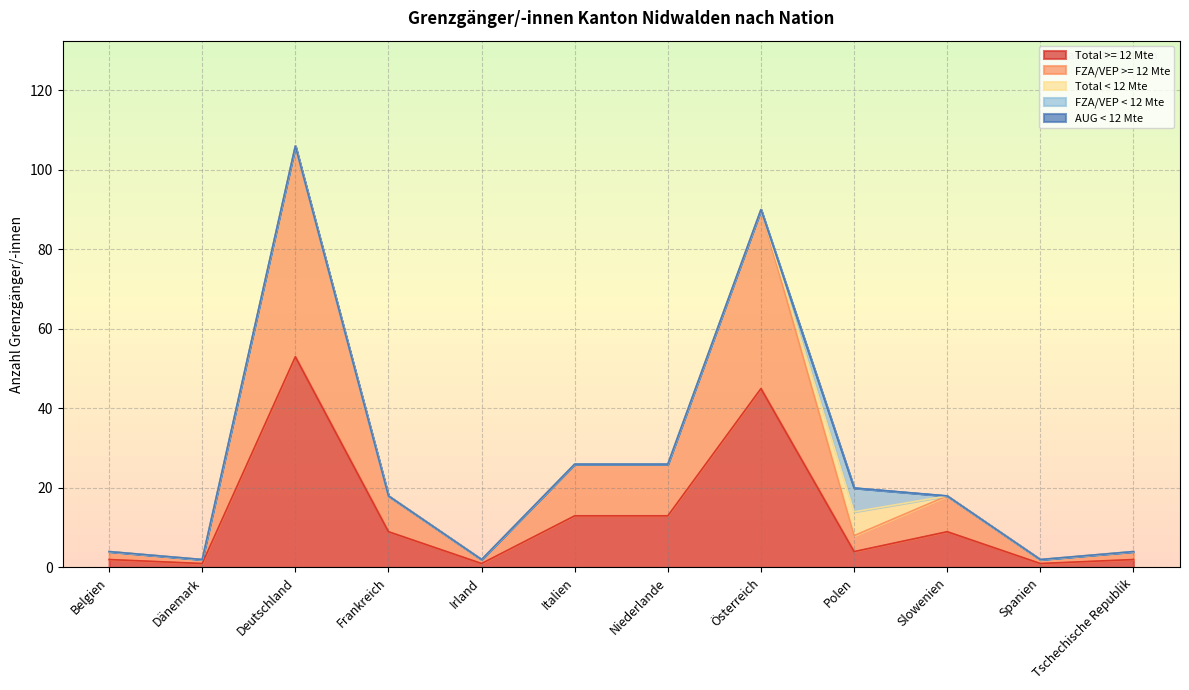

Reading left to right, extract all data points from this chart.

Total >= 12 Mte: Belgien=2	Dänemark=1	Deutschland=53	Frankreich=9	Irland=1	Italien=13	Niederlande=13	Österreich=45	Polen=4	Slowenien=9	Spanien=1	Tschechische Republik=2
FZA/VEP >= 12 Mte: Belgien=2	Dänemark=1	Deutschland=53	Frankreich=9	Irland=1	Italien=13	Niederlande=13	Österreich=45	Polen=4	Slowenien=9	Spanien=1	Tschechische Republik=2
Total < 12 Mte: Belgien=0	Dänemark=0	Deutschland=0	Frankreich=0	Irland=0	Italien=0	Niederlande=0	Österreich=0	Polen=6	Slowenien=0	Spanien=0	Tschechische Republik=0
FZA/VEP < 12 Mte: Belgien=0	Dänemark=0	Deutschland=0	Frankreich=0	Irland=0	Italien=0	Niederlande=0	Österreich=0	Polen=6	Slowenien=0	Spanien=0	Tschechische Republik=0
AUG < 12 Mte: Belgien=0	Dänemark=0	Deutschland=0	Frankreich=0	Irland=0	Italien=0	Niederlande=0	Österreich=0	Polen=0	Slowenien=0	Spanien=0	Tschechische Republik=0